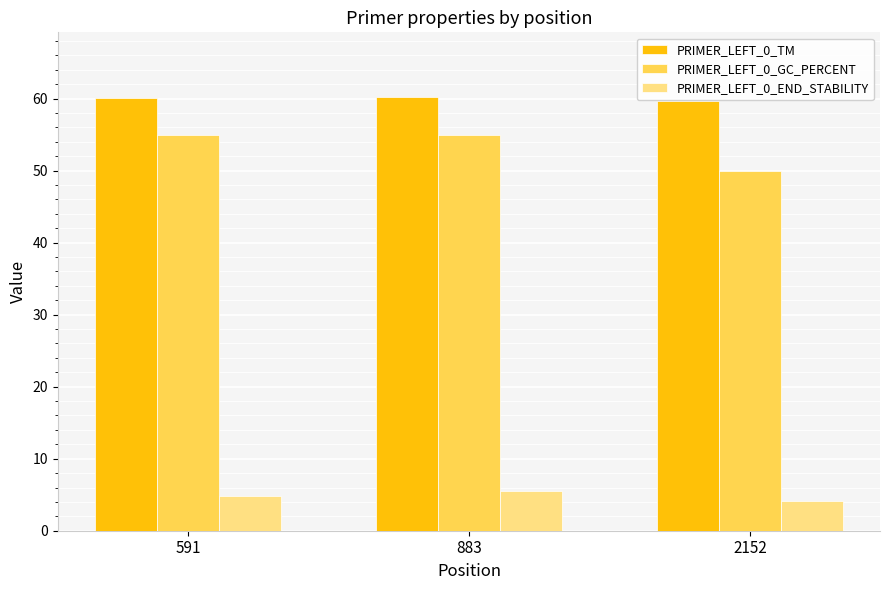

The value of PRIMER_LEFT_0_GC_PERCENT at 883 is 55.0. True or false?

True